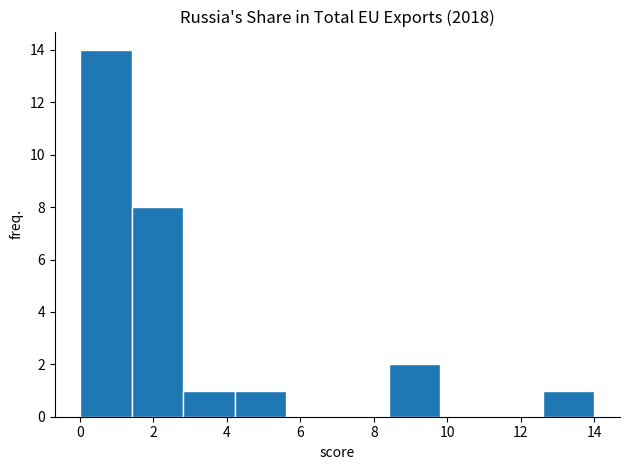

Which range on the x-axis has the tallest bar?

0.0 to 1.4